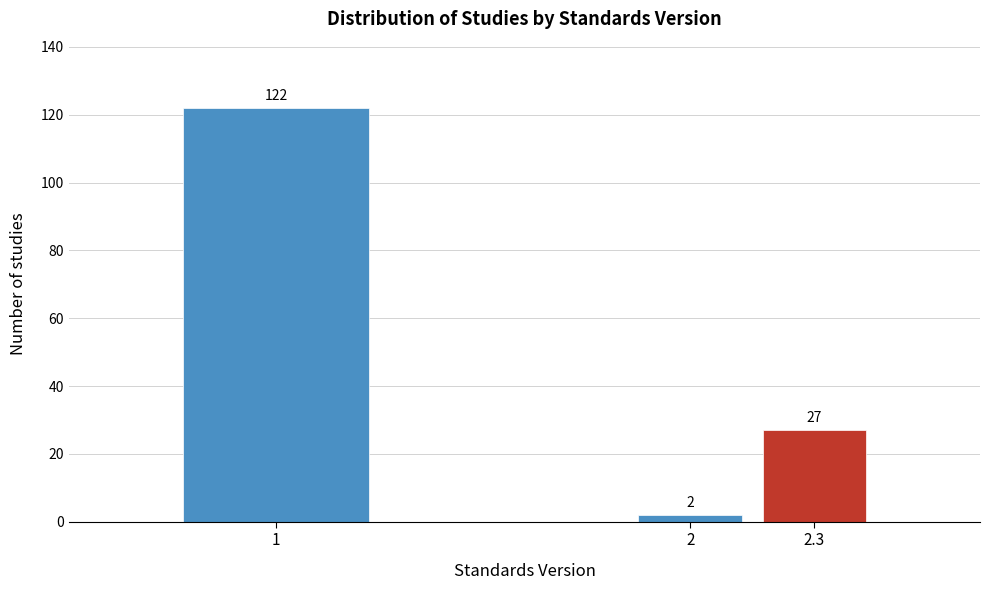

Reading right to left, what are all the values shown in this chart?

27	2	122